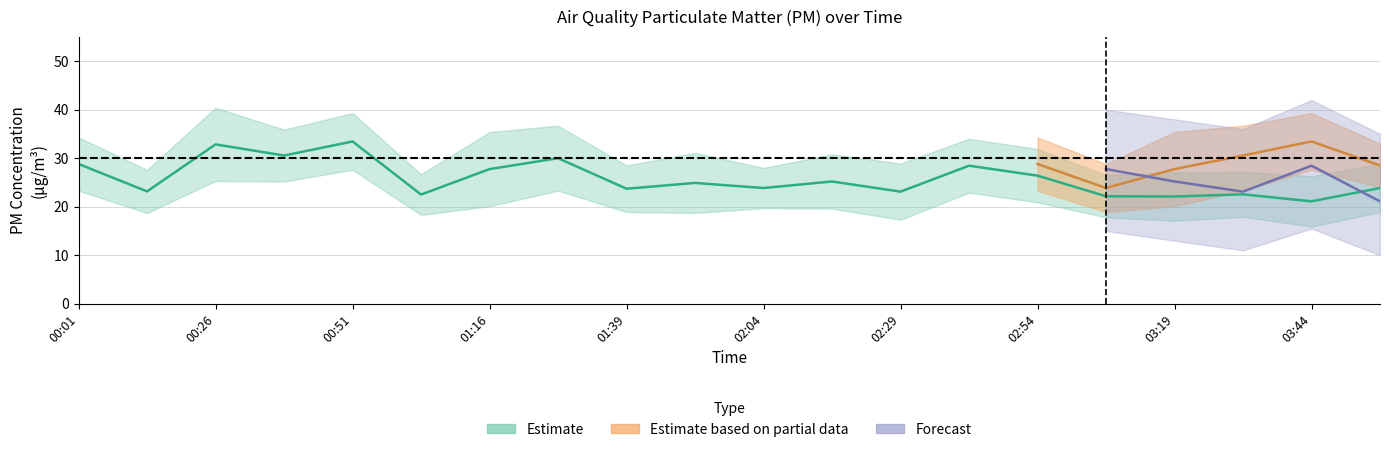

Approximately how many times larger is the value at 00:26 compared to 02:41?

1.2